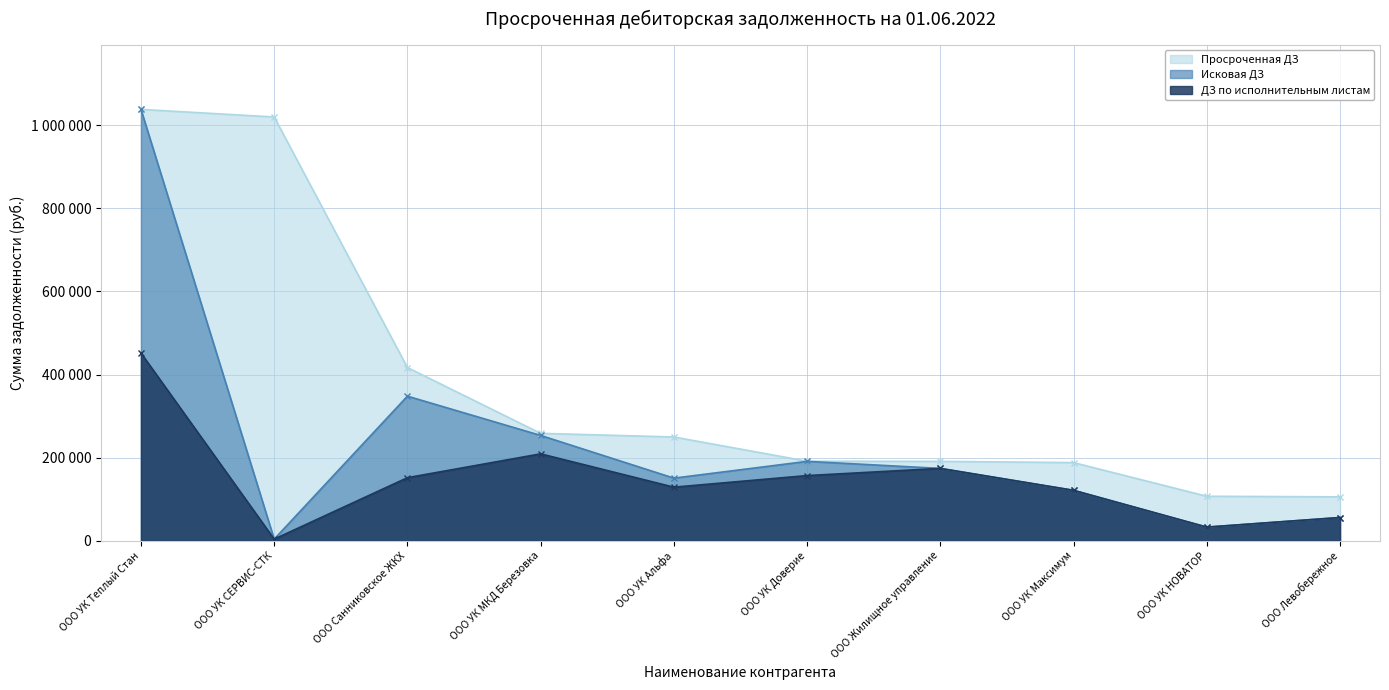

Between ООО УК МКД Березовка and ООО Жилищное управление, which series saw the biggest shift?

Исковая ДЗ